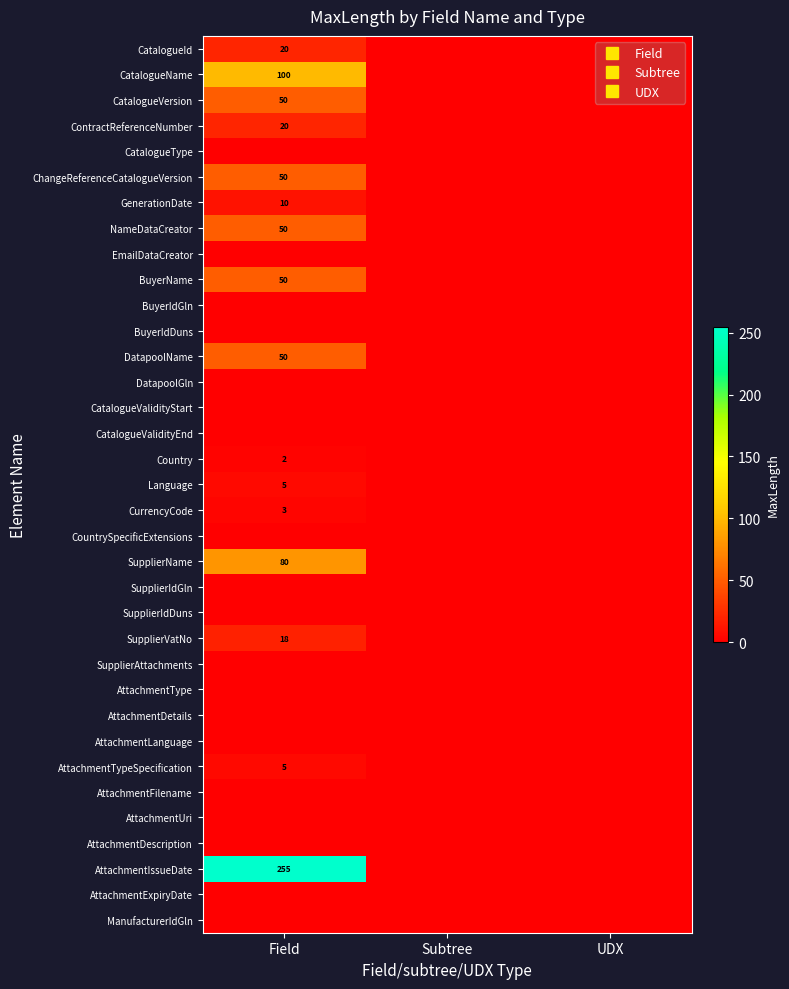

What is the difference between the maximum and minimum values in the AttachmentIssueDate series?

255